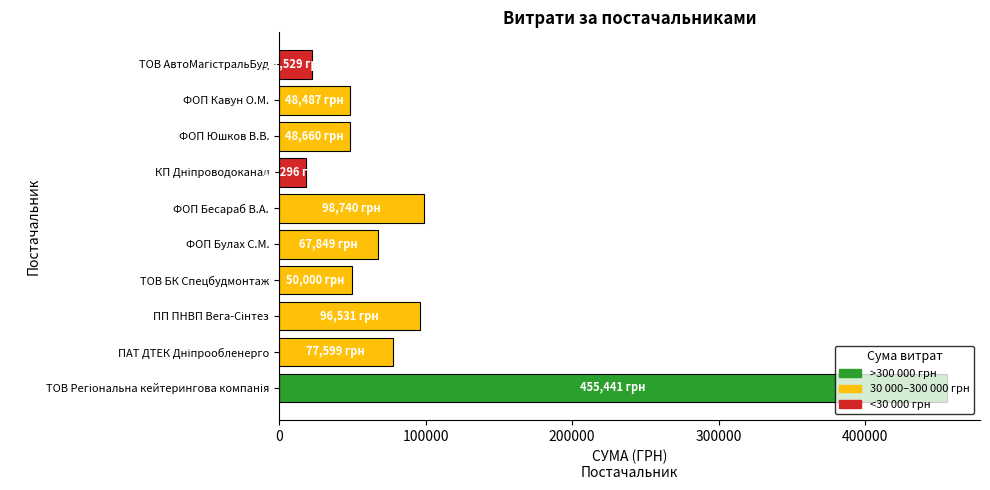

True or false: the data shows 67849.0 at ФОП Булах С.М..

True